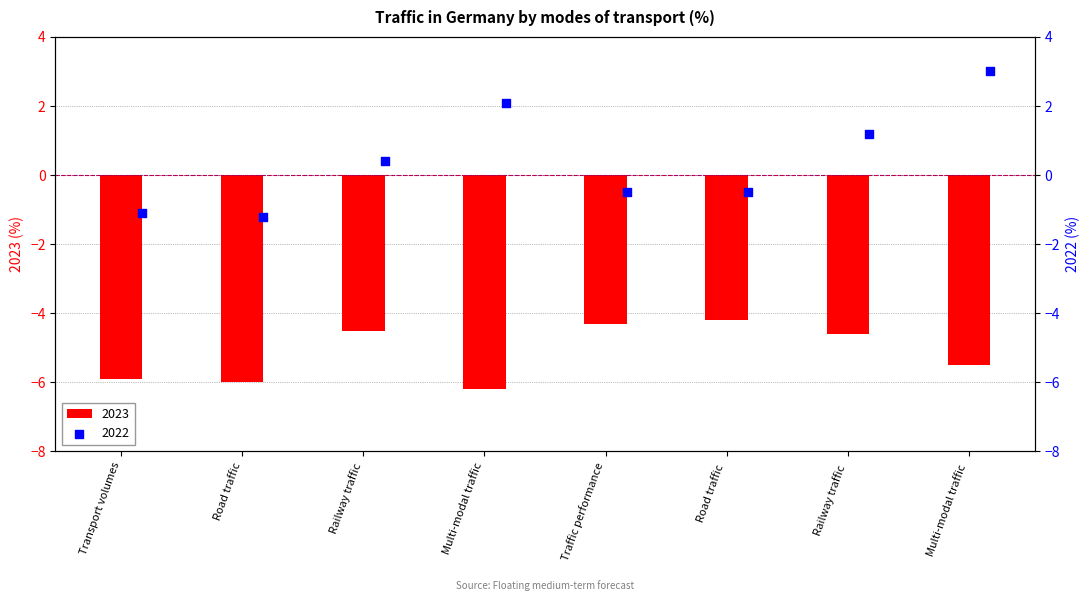

The value of 2023 at Multi-modal traffic is -6.2. True or false?

True